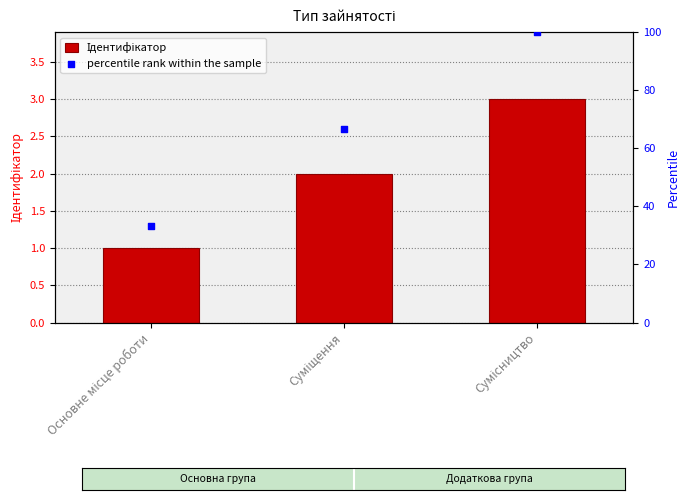

What is the total value across all series at Сумісництво?

103.0